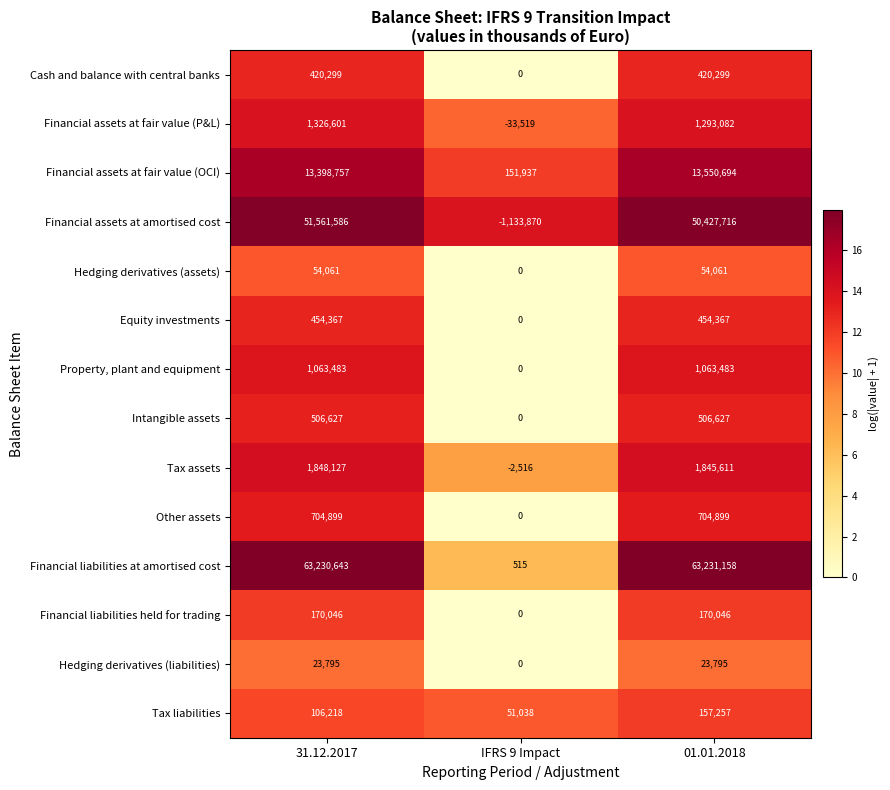

Where is Financial assets at amortised cost nearest to the value 25213858?

01.01.2018